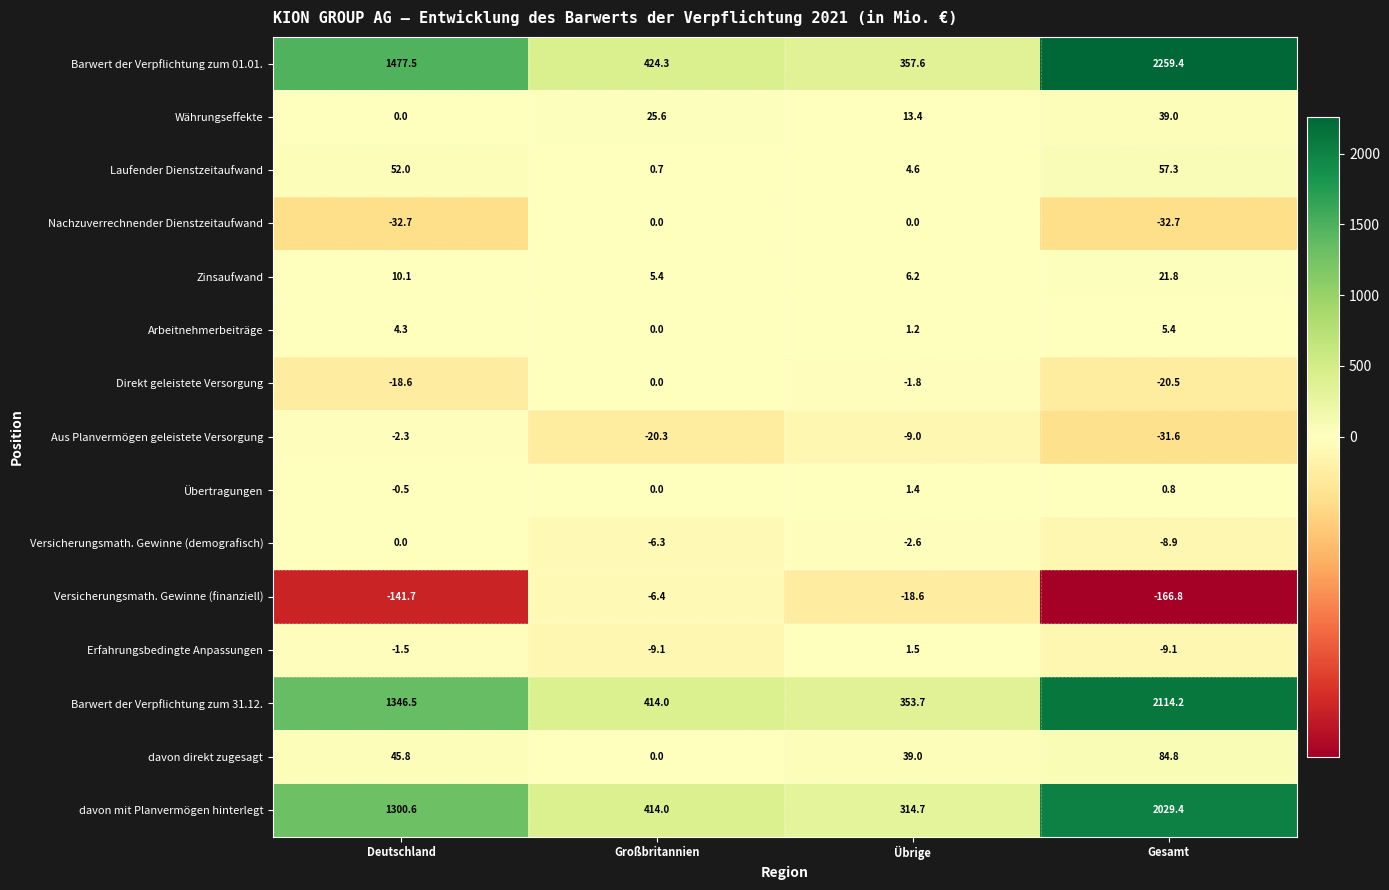

What is the difference between the Währungseffekte values at Deutschland and Großbritannien?

25.6